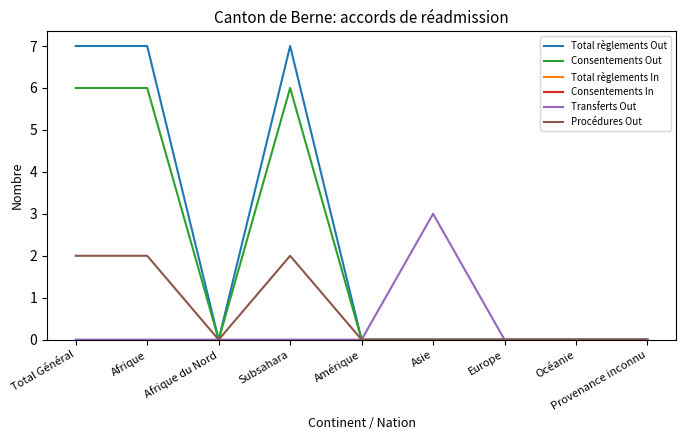

True or false: Procédures Out and Total règlements In intersect in this chart.

False